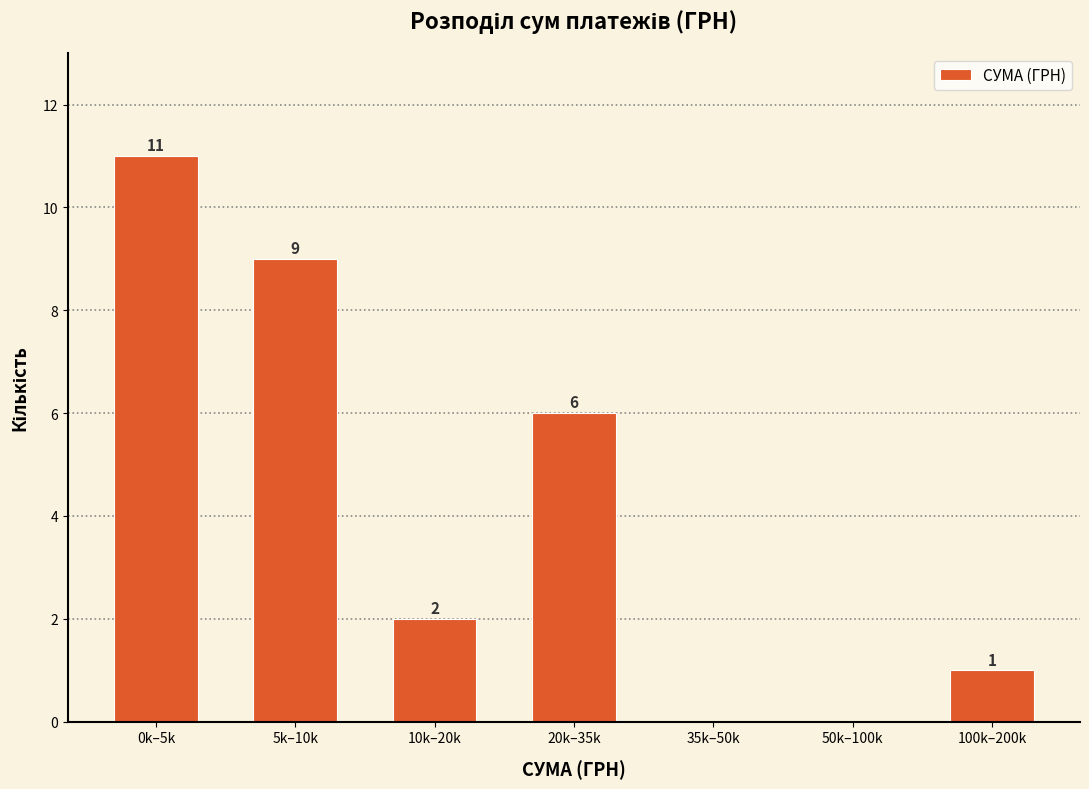

Reading left to right, list all the values displayed in this chart.

0k–5k=11	5k–10k=9	10k–20k=2	20k–35k=6	35k–50k=0	50k–100k=0	100k–200k=1